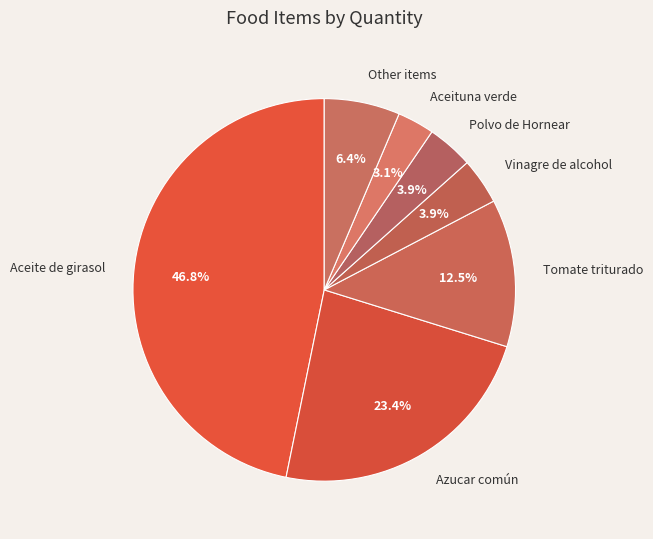

Is Tomate triturado the majority of the pie?

No